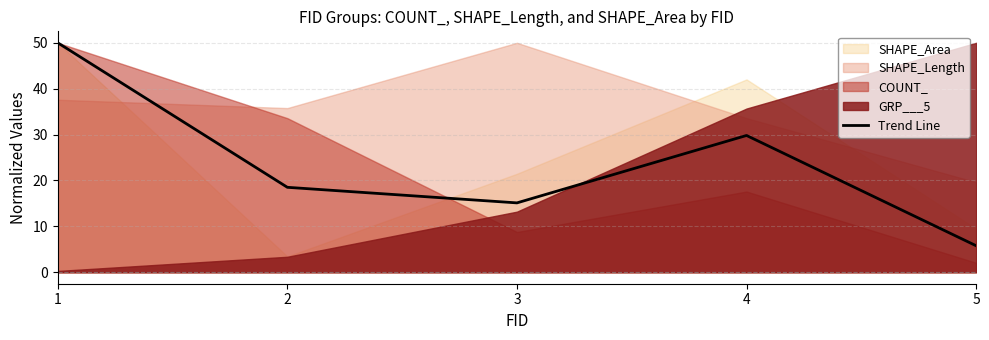

Count the number of values greater than 18.

3